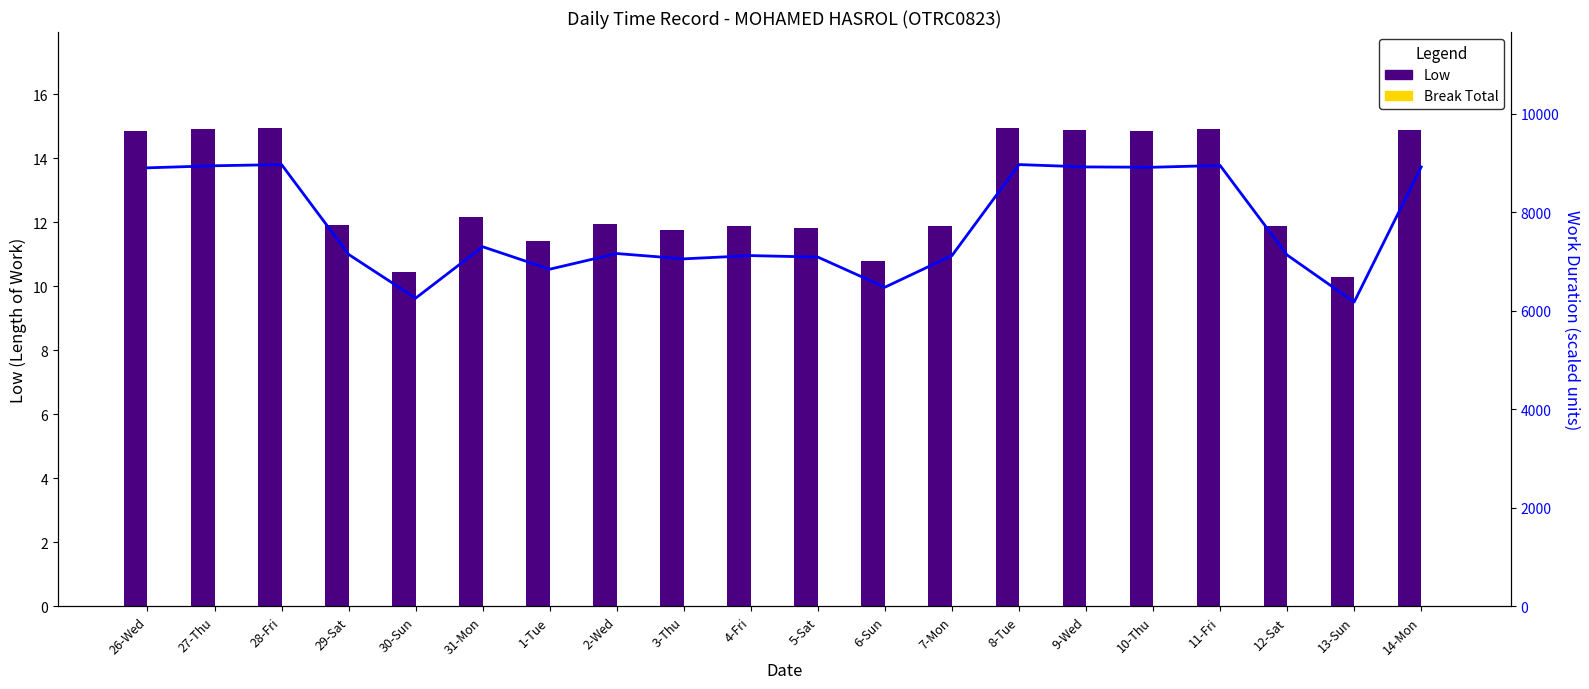

What is the label of the 4th bar from the right?

11-Fri